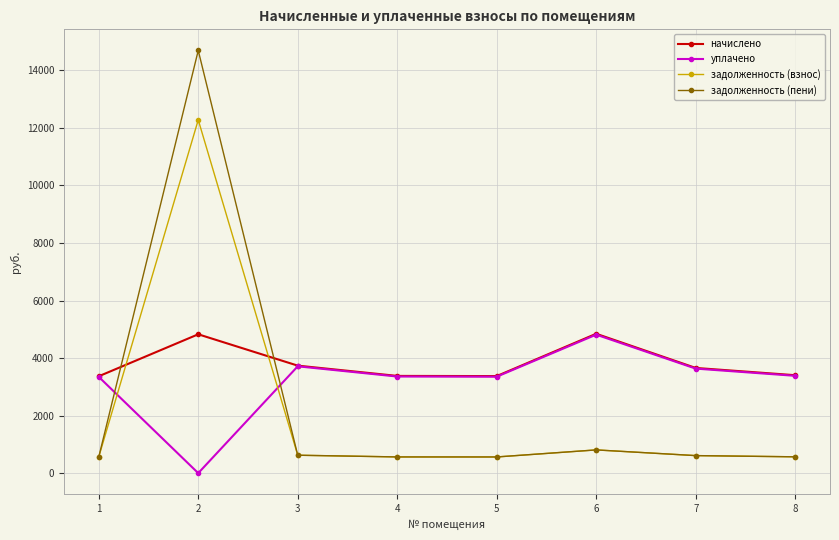

Where is the first local minimum for уплачено?

2